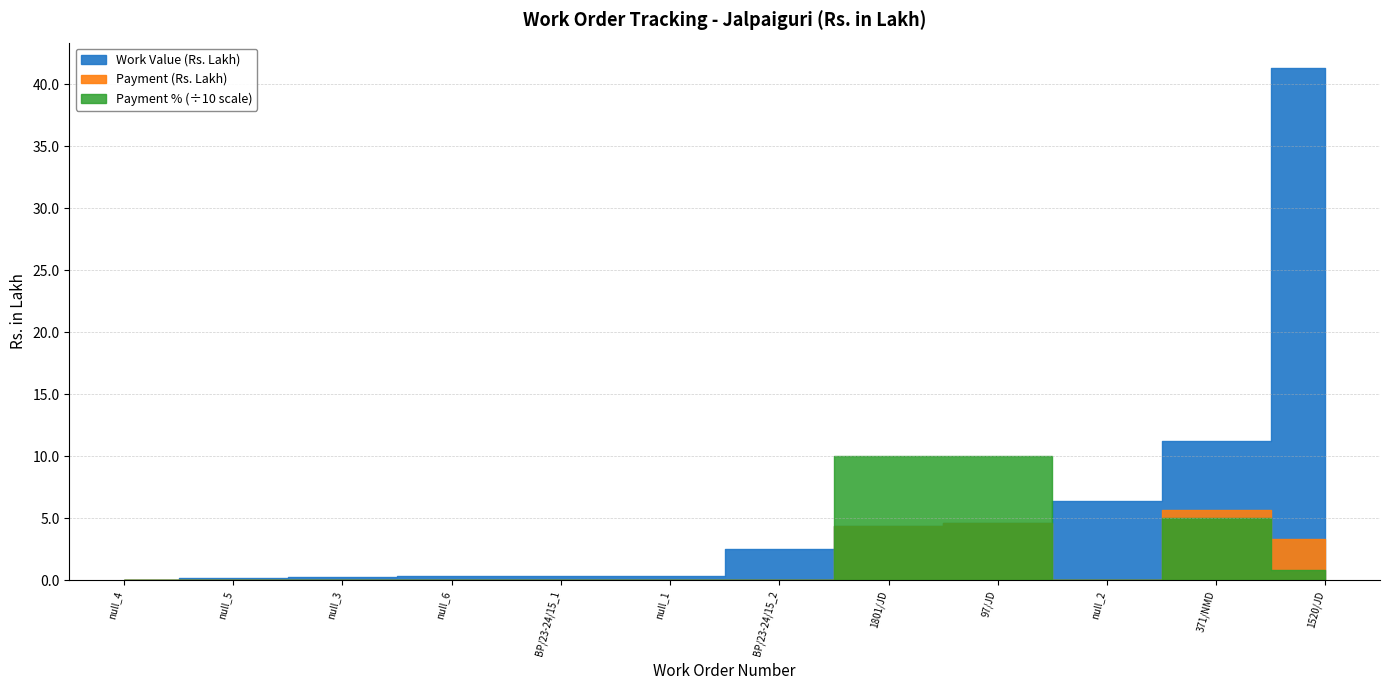

True or false: Payment (Rs. Lakh) and Payment % cross at least once.

False